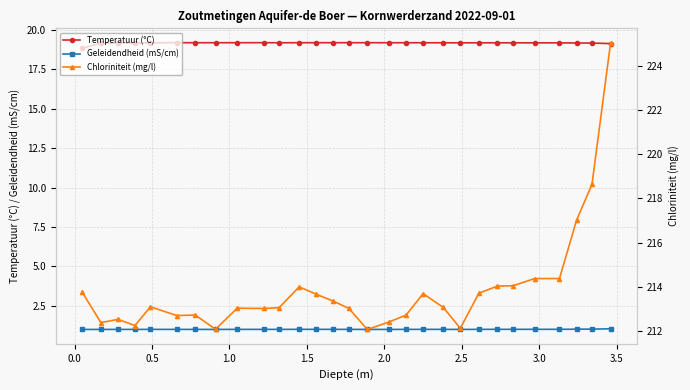

What is the difference between the second highest and second lowest values in the Temperatuur (°C) series?

0.1